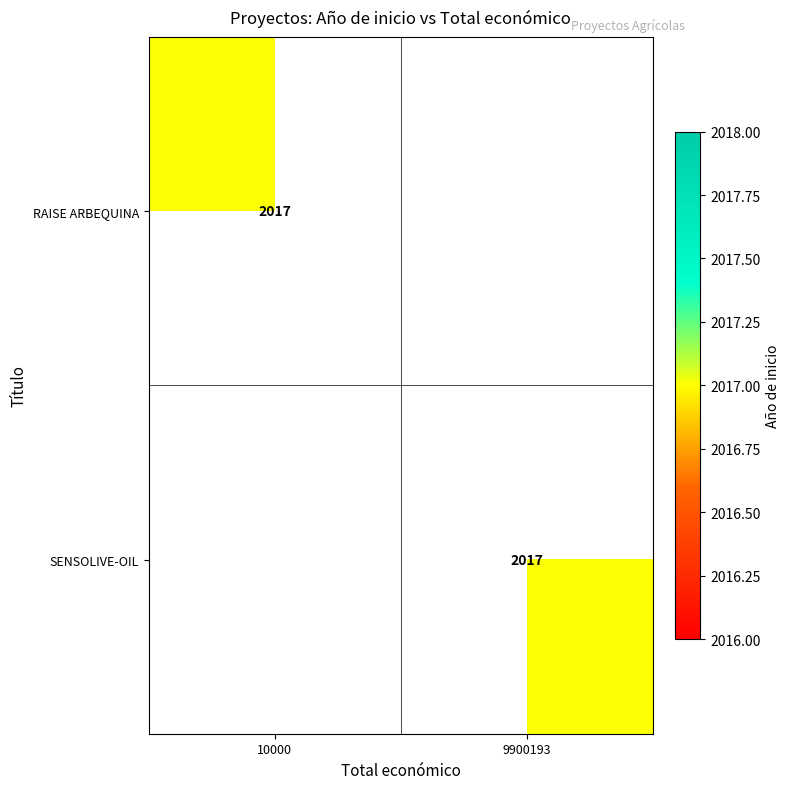

The RAISE ARBEQUINA series shows 932 at 10000. True or false?

False